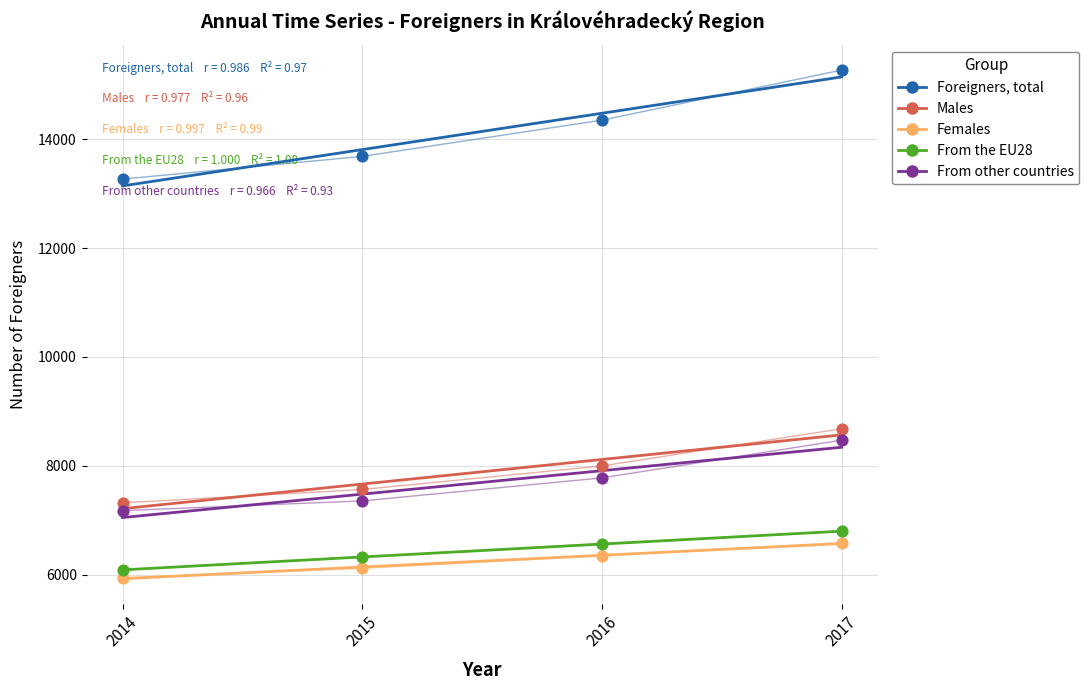

Which series contains the highest Y value?

Foreigners, total